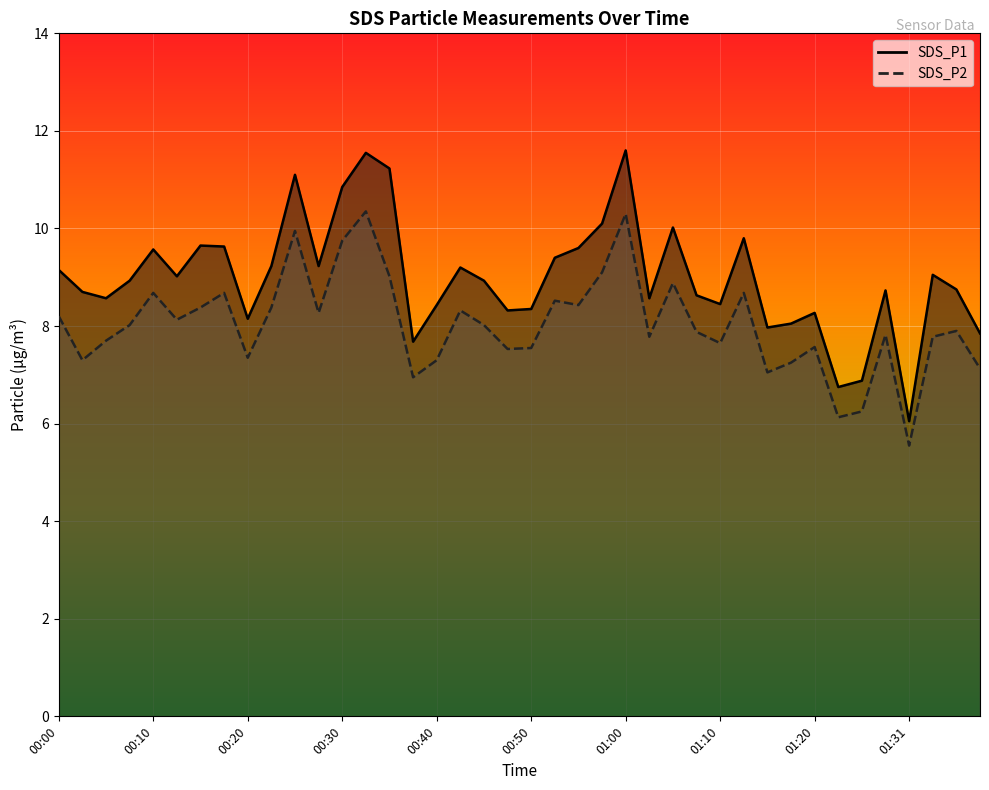

List the series in order of their peak value, lowest first.

SDS_P2_line, SDS_P1_line